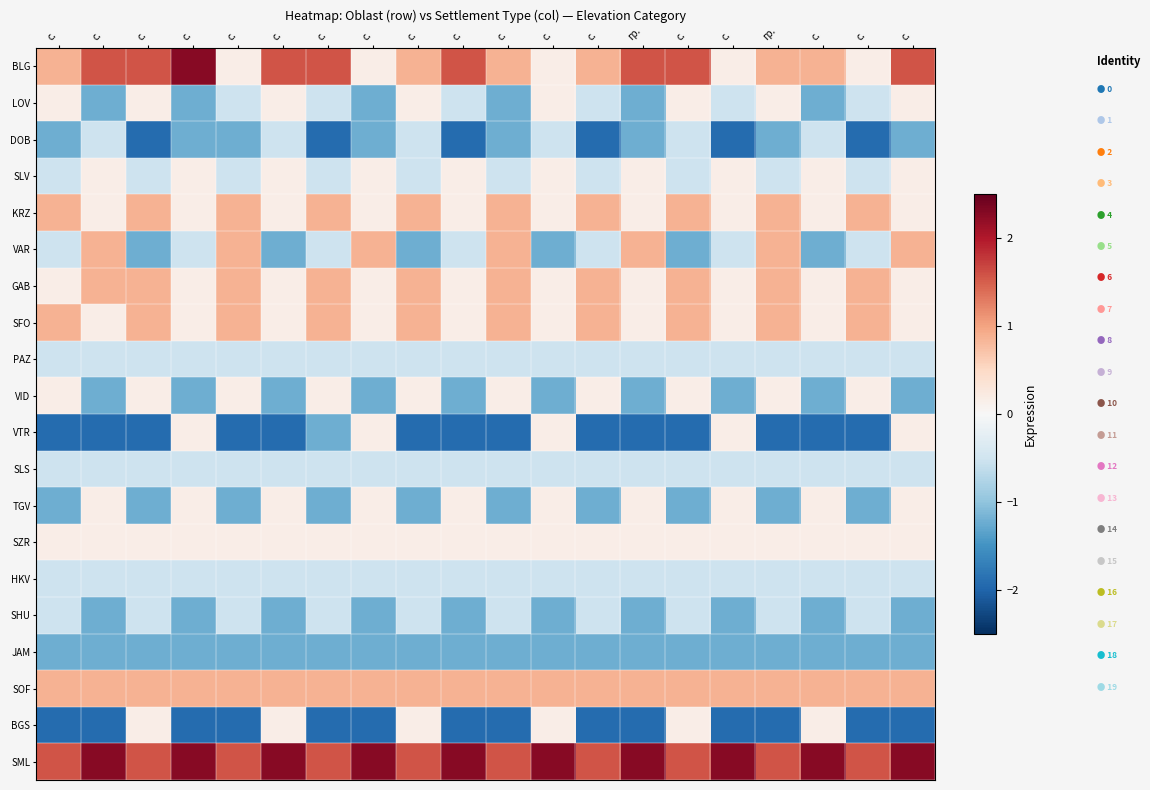

Count the number of categories in the chart.

20